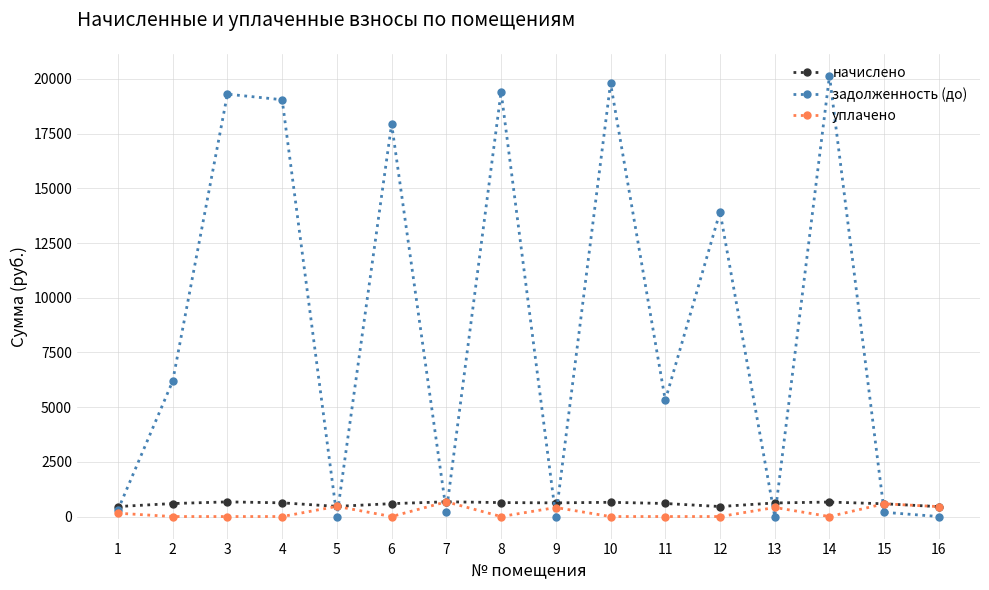

Does the chart have visible grid lines?

Yes